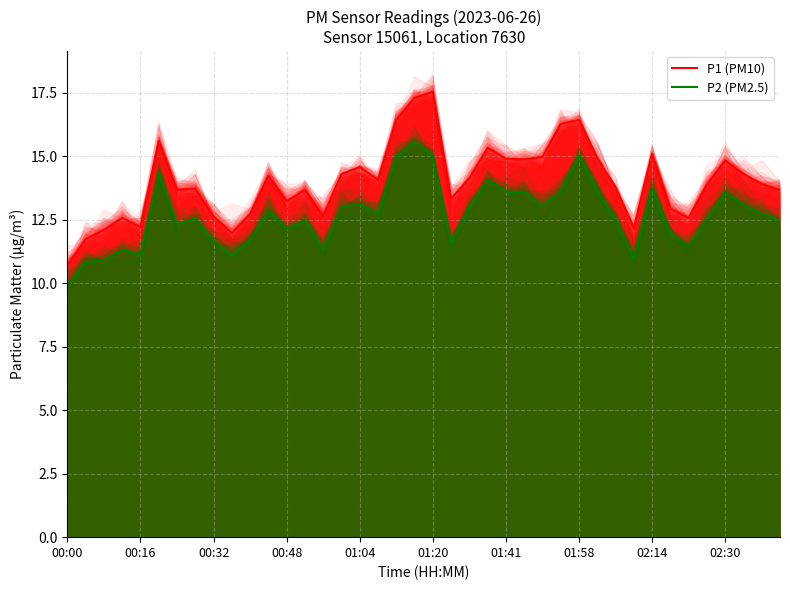

True or false: P1 (PM10) and P2 (PM2.5) cross at least once.

False